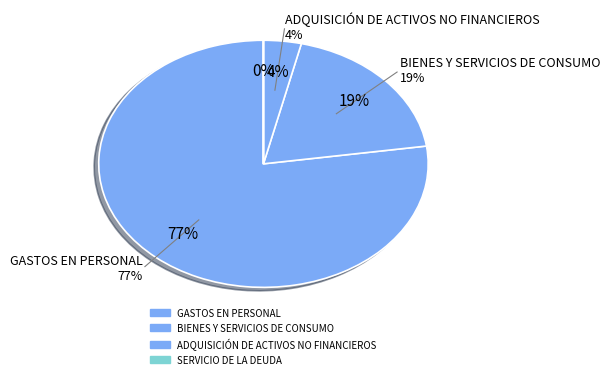

Is SERVICIO DE LA DEUDA the majority of the pie?

No